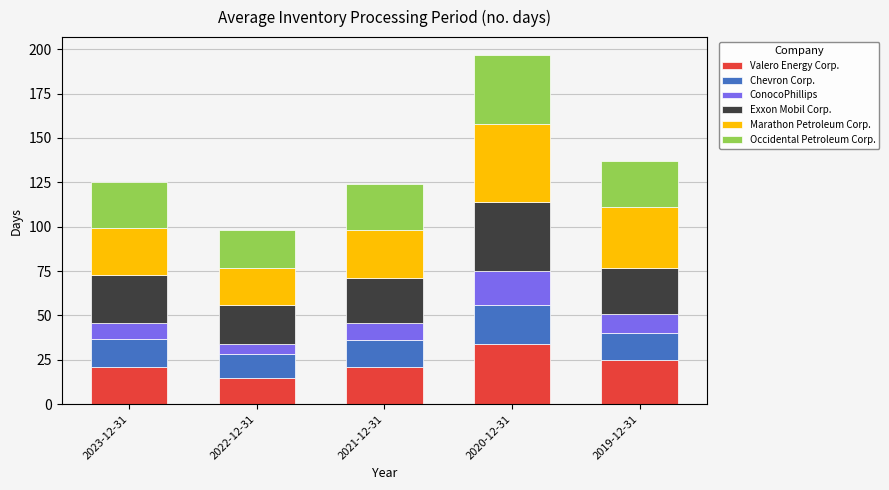

At which label does Valero Energy Corp. reach its minimum?

2022-12-31